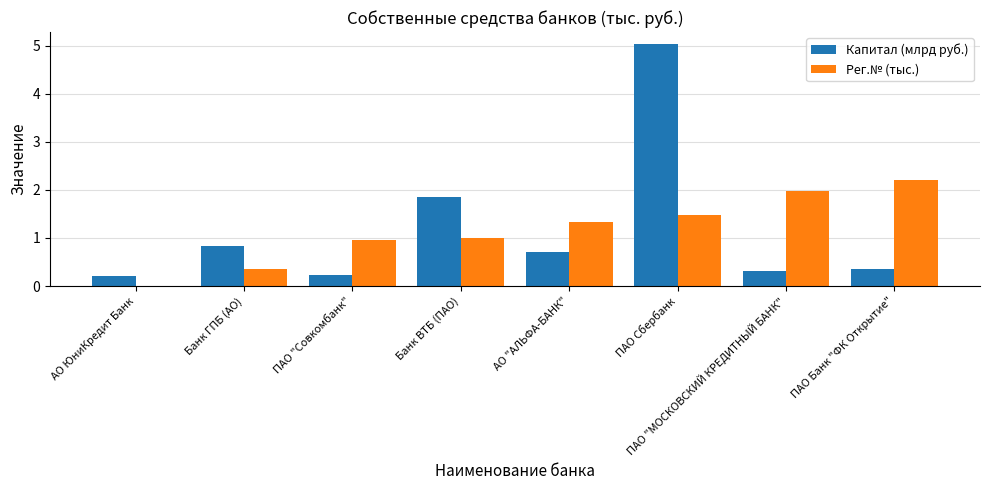

True or false: Рег.№ (тыс.) has a value of 1.3 at АО "АЛЬФА-БАНК".

True